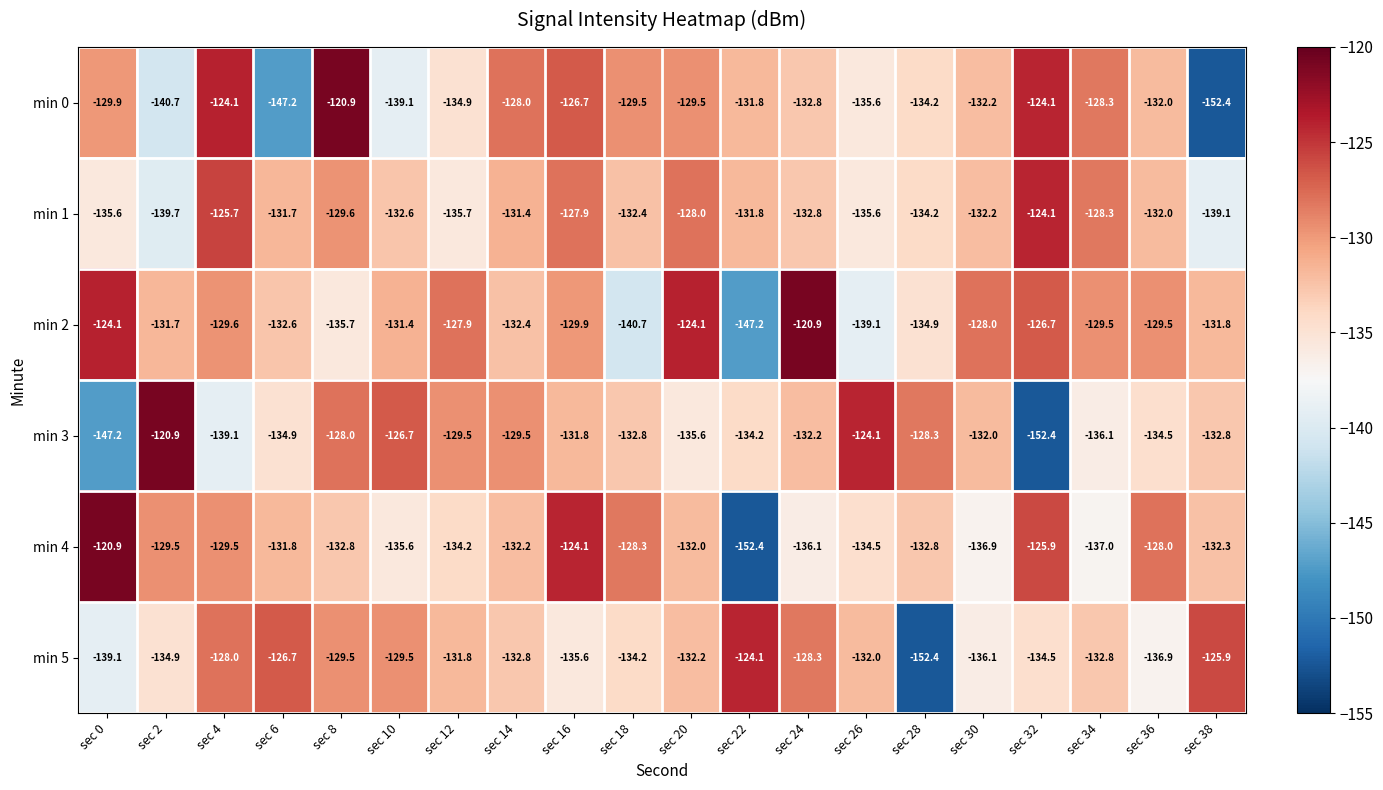

What is the total value across all series at sec 10?

-794.9